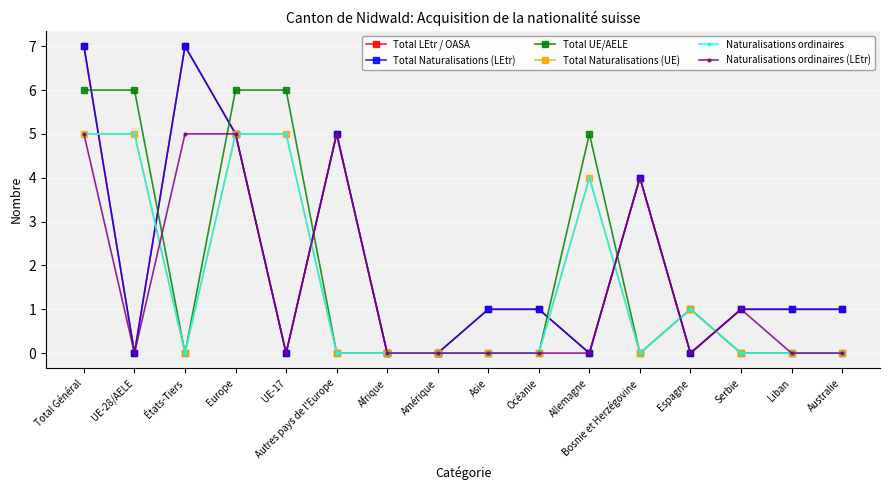

Does the chart have visible grid lines?

Yes